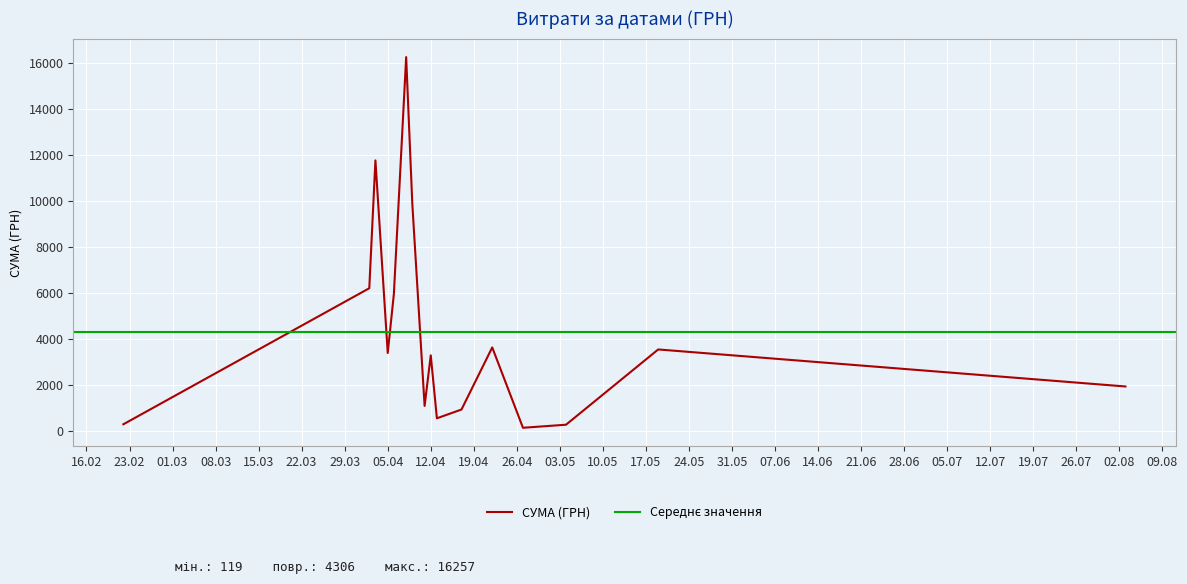

How many values exceed 885?

19